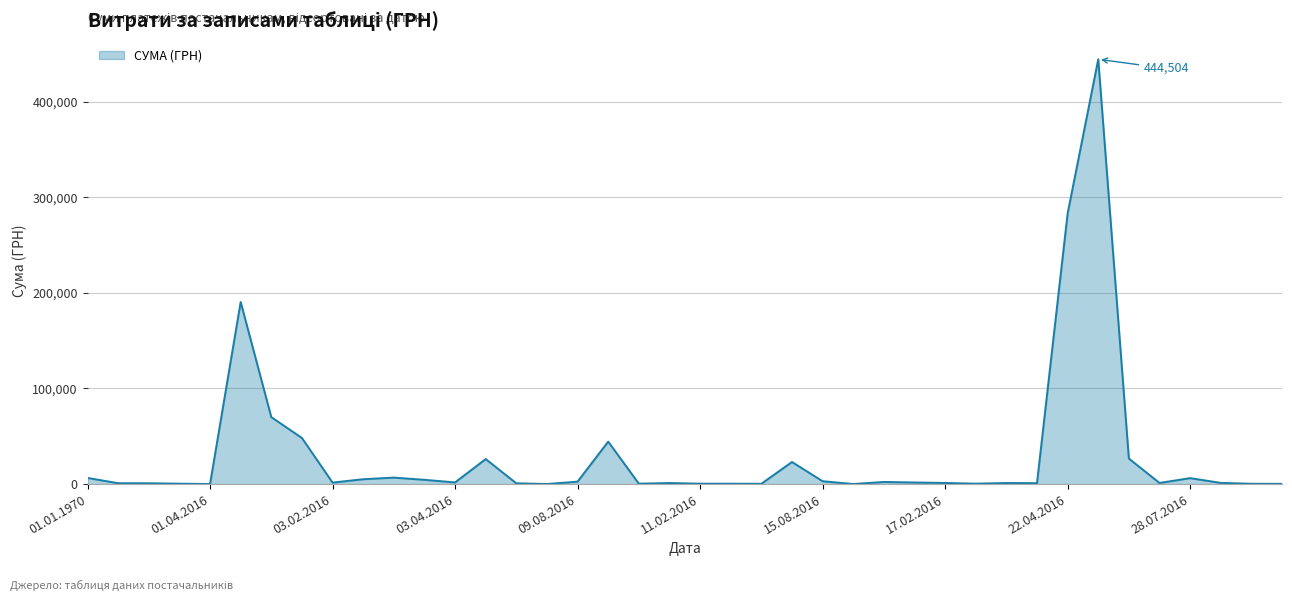

What is the difference between the maximum and minimum values?

444503.1